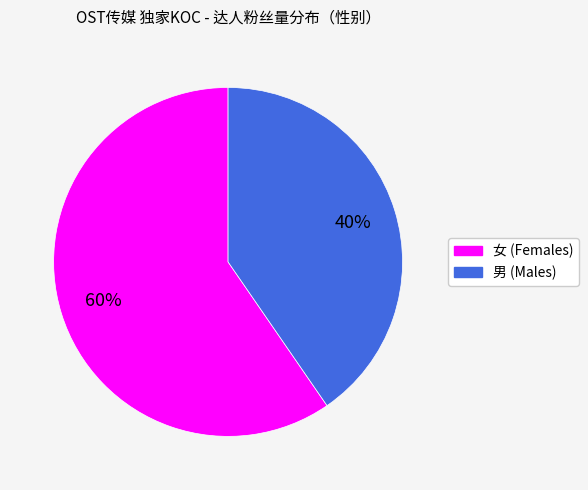

Which category has the smallest portion of the pie?

男